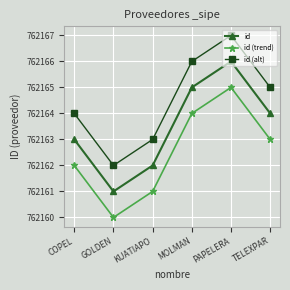

The id (trend) series shows 419359 at GOLDEN. True or false?

False